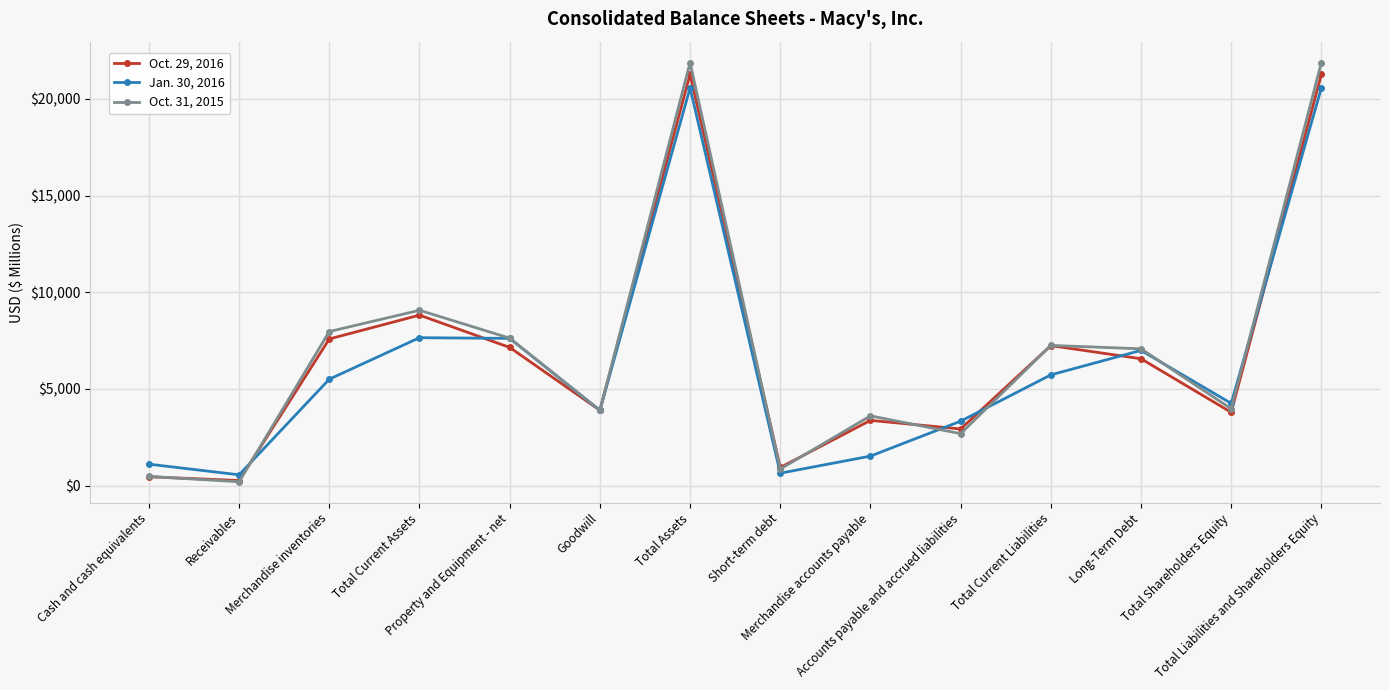

Which series has the widest spread of values?

Oct. 31, 2015